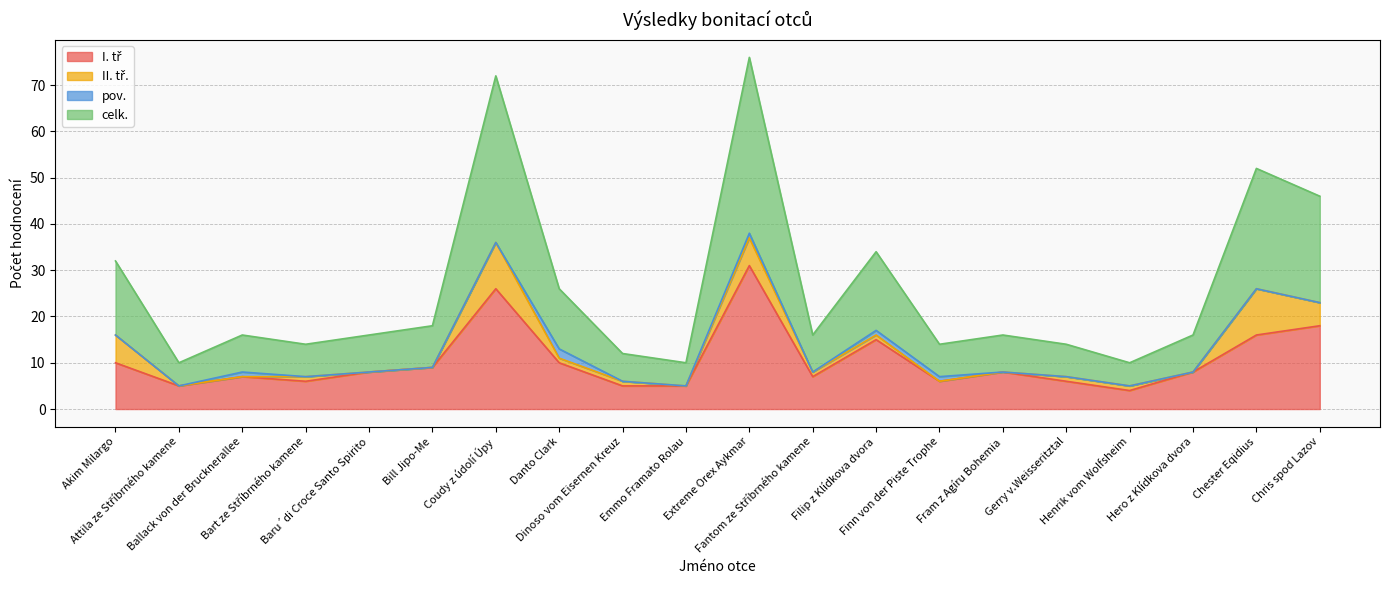

True or false: I. tř and celk. cross at least once.

False